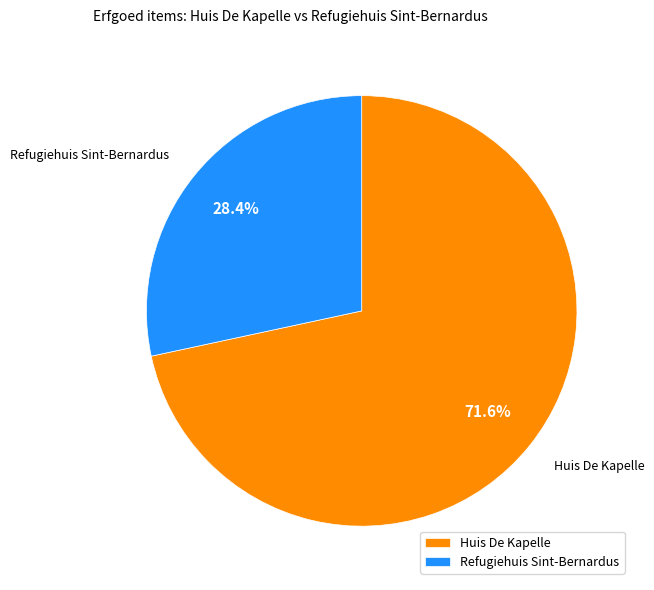

To the nearest percent, what is the difference between the largest and smallest slice percentages?

43%